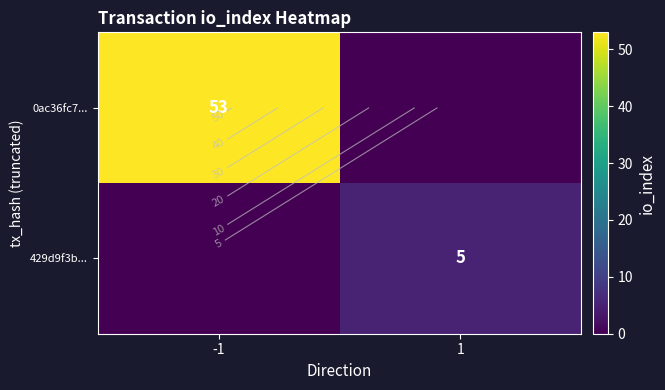

Which series has the widest spread of values?

0ac36fc7...